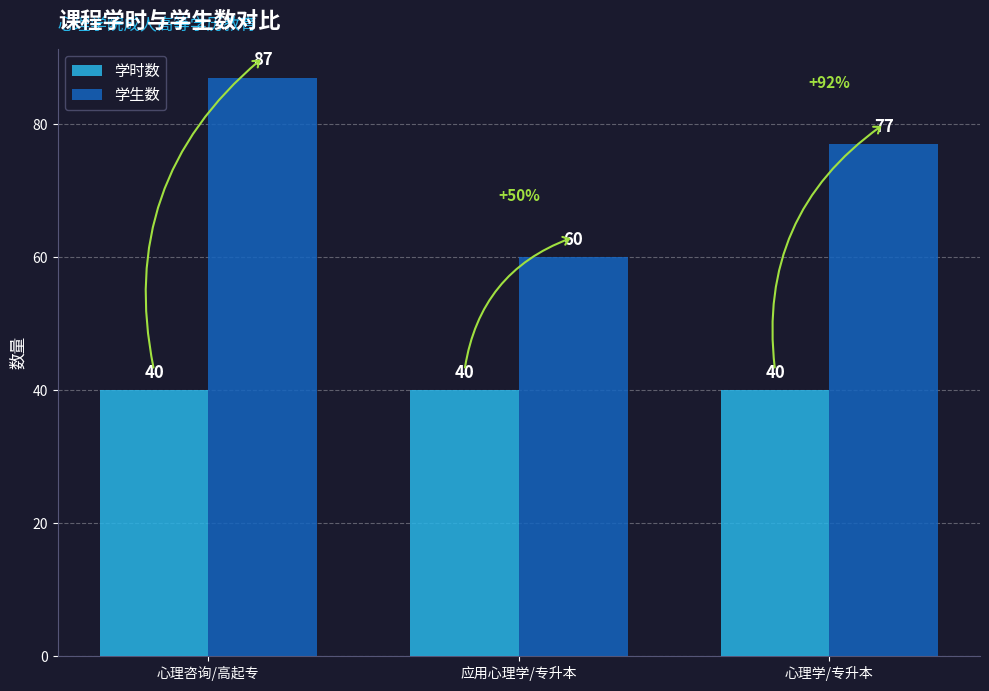

Reading left to right, transcribe all the data shown in this chart.

学时数: 心理咨询/高起专=40	应用心理学/专升本=40	心理学/专升本=40
学生数: 心理咨询/高起专=87	应用心理学/专升本=60	心理学/专升本=77